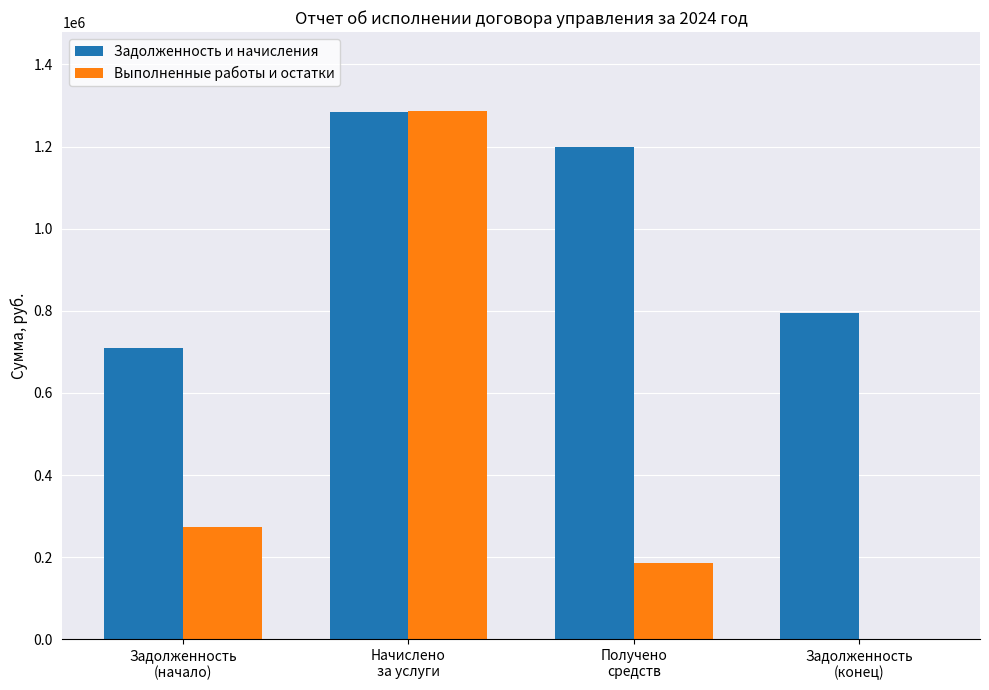

The value of Выполненные работы и остатки at Задолженность
(конец) is 0.0. True or false?

True